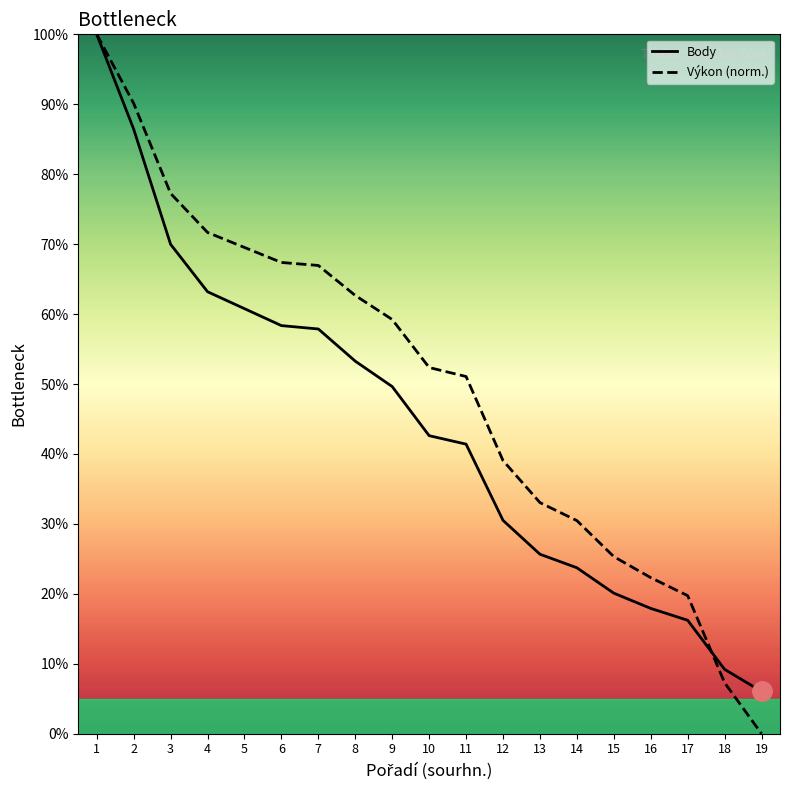

Which category has the highest value in the Body series?

1